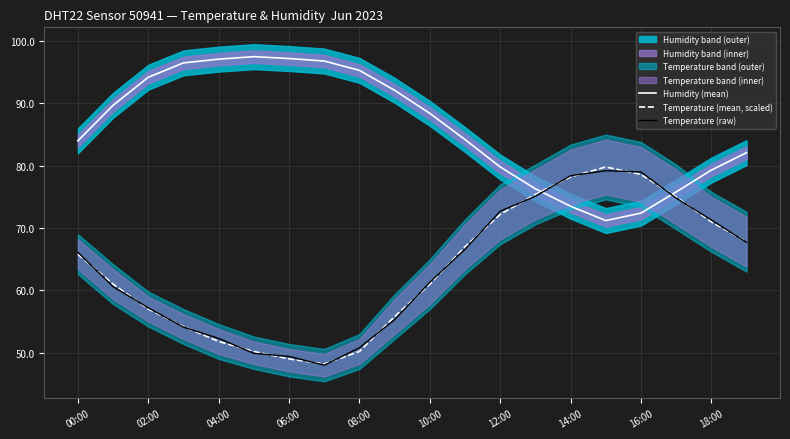

Which category has the highest value in the Temperature (mean, scaled) series?

15